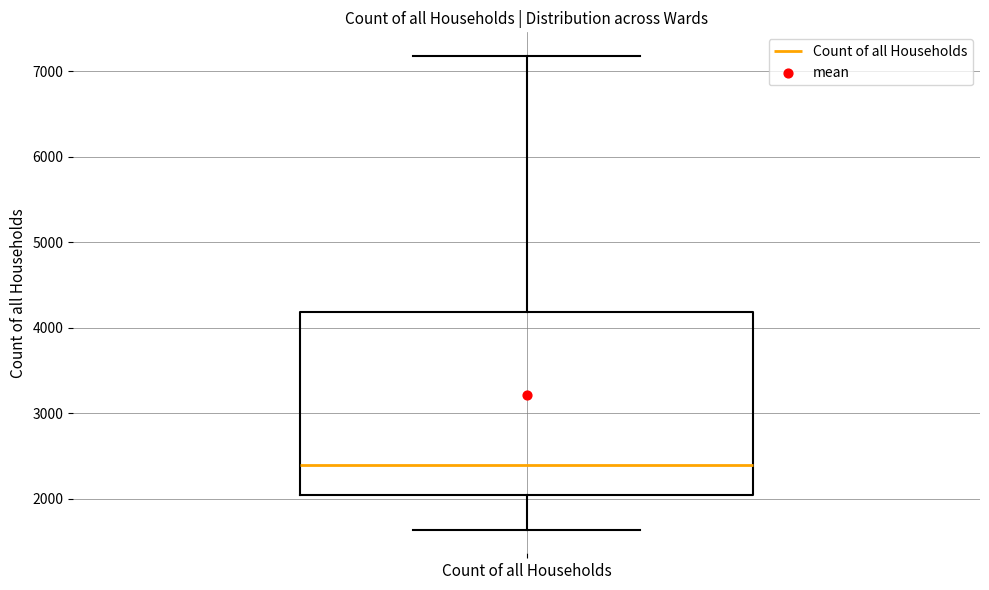

Transcribe this box plot: give where the median line is, the range the box spans, and where the two whiskers end, as read against the y-axis. The values are not printed on the chart, so give them approximately, as read against the axis.

median 2400, box 2000 to 4200, whiskers 1600 to 7200